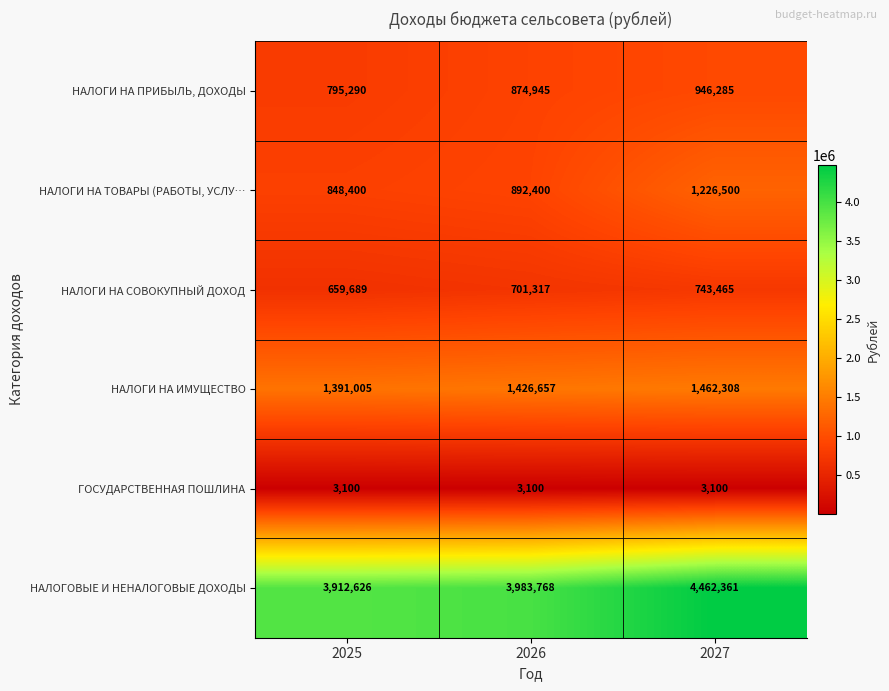

Which series has the largest range (max minus min)?

НАЛОГОВЫЕ И НЕНАЛОГОВЫЕ ДОХОДЫ